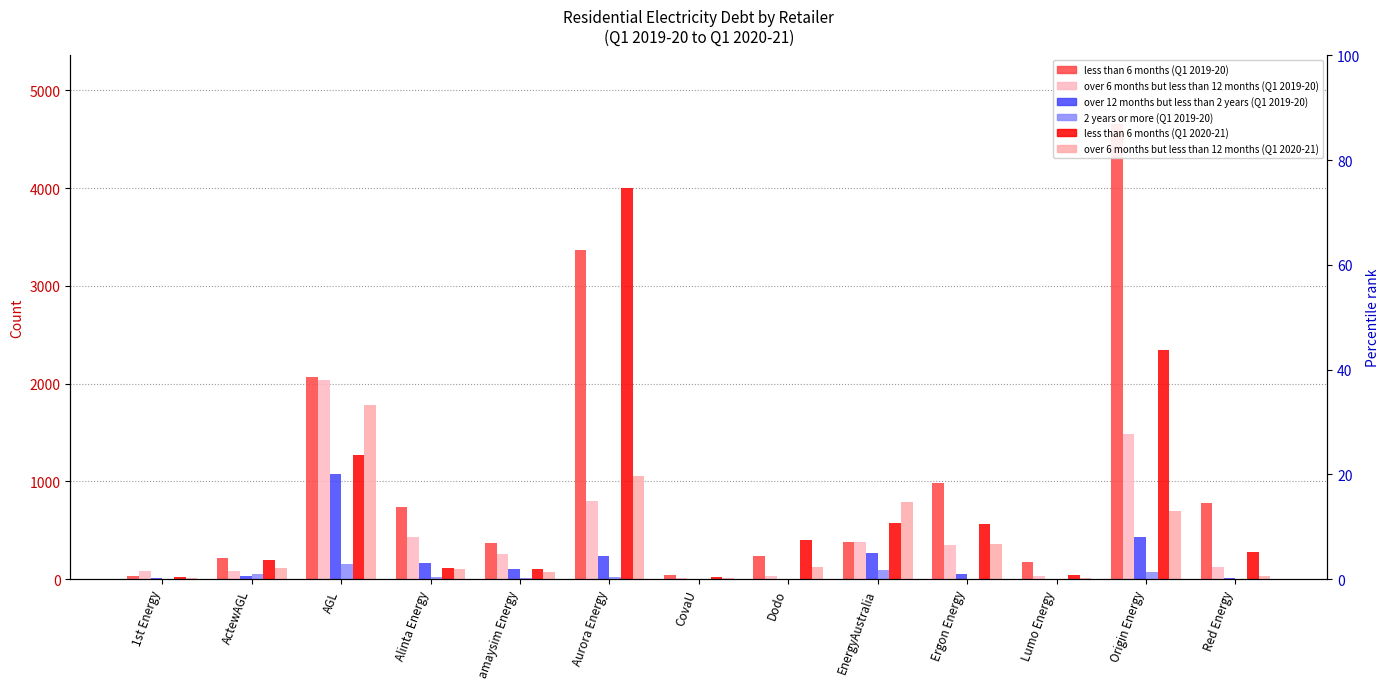

Is the value of 2 years or more (Q1 2019-20) at CovaU greater than the value of less than 6 months (Q1 2019-20) at Lumo Energy?

No